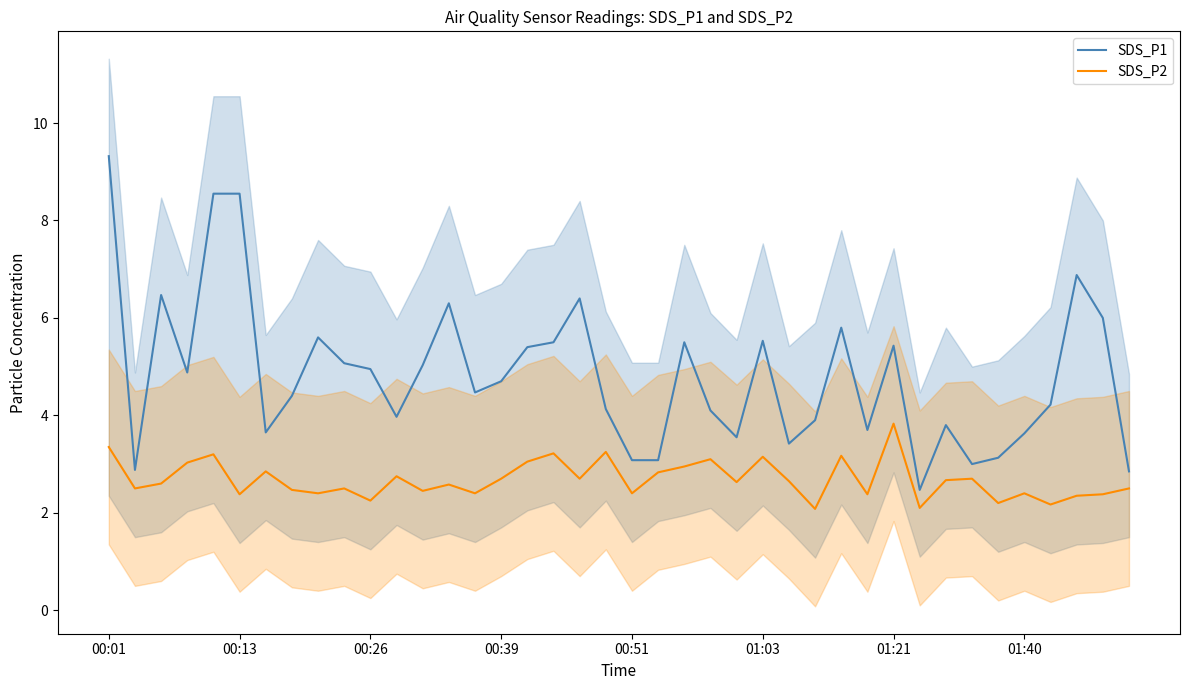

How many interior local valleys does the SDS_P2 series have?

14